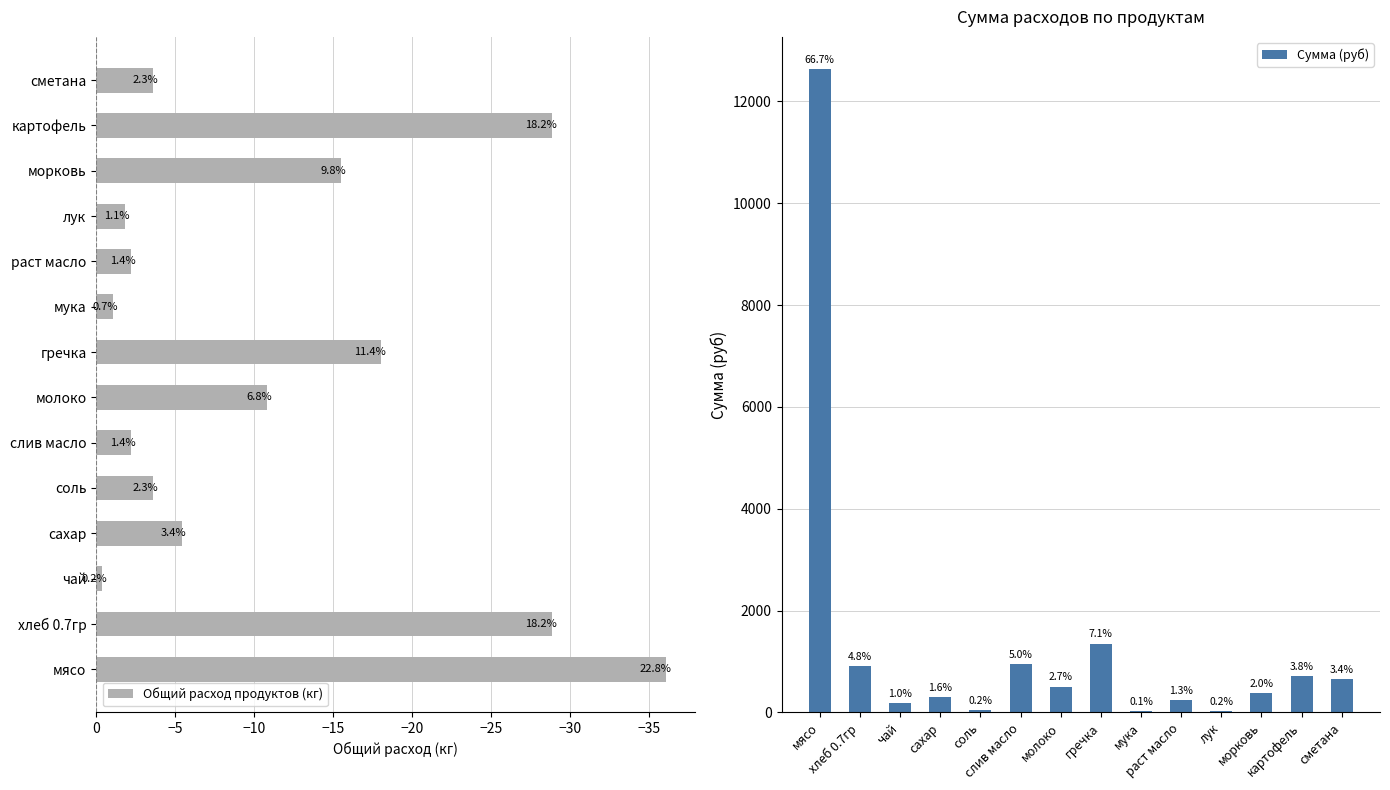

Which series has the largest total across all categories?

Сумма (руб)